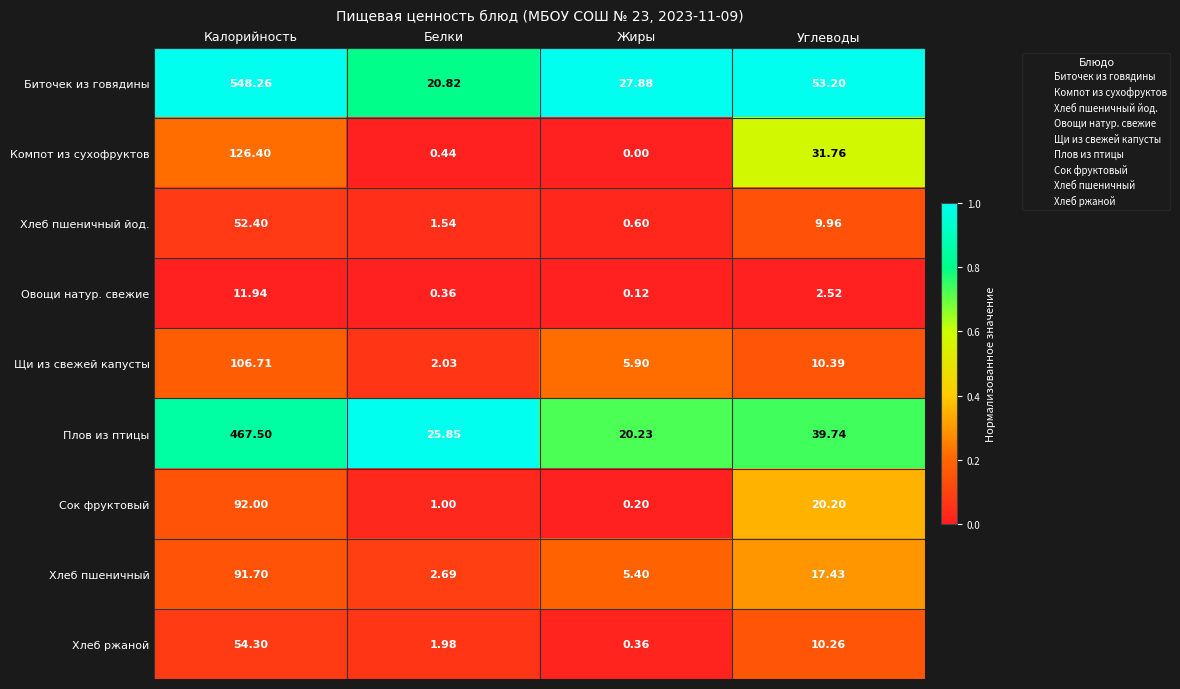

Which series has the widest spread of values?

Биточек из говядины